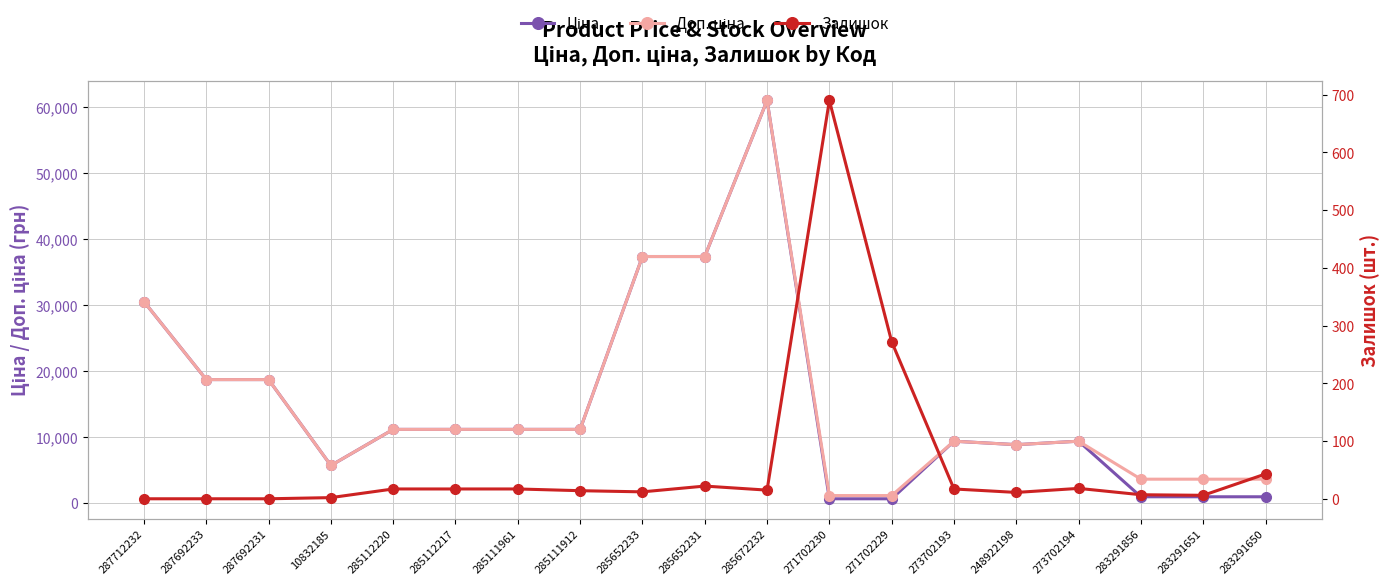

How many lines are shown in the chart?

3